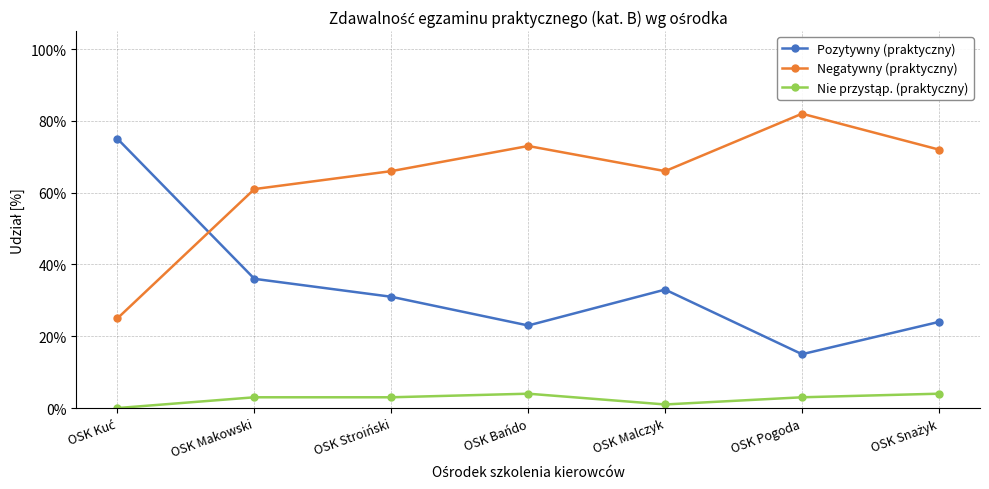

Between OSK Malczyk and OSK Pogoda, which is larger?

OSK Malczyk